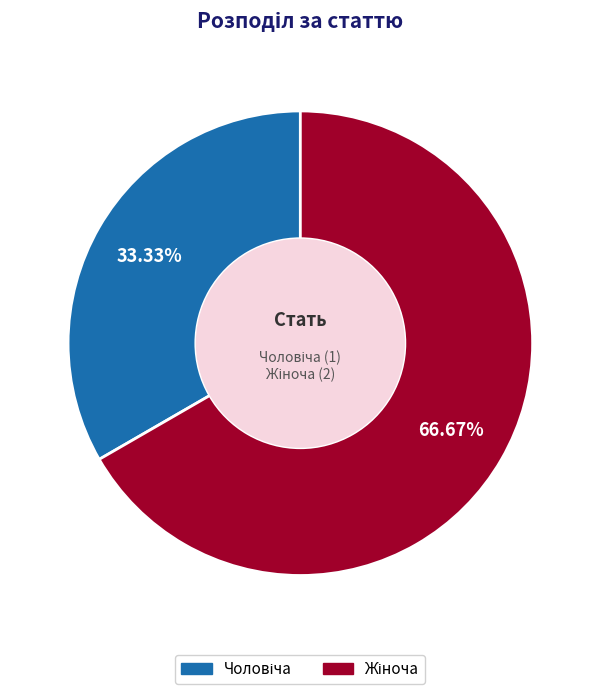

Is there any slice that represents more than half of the pie?

Yes